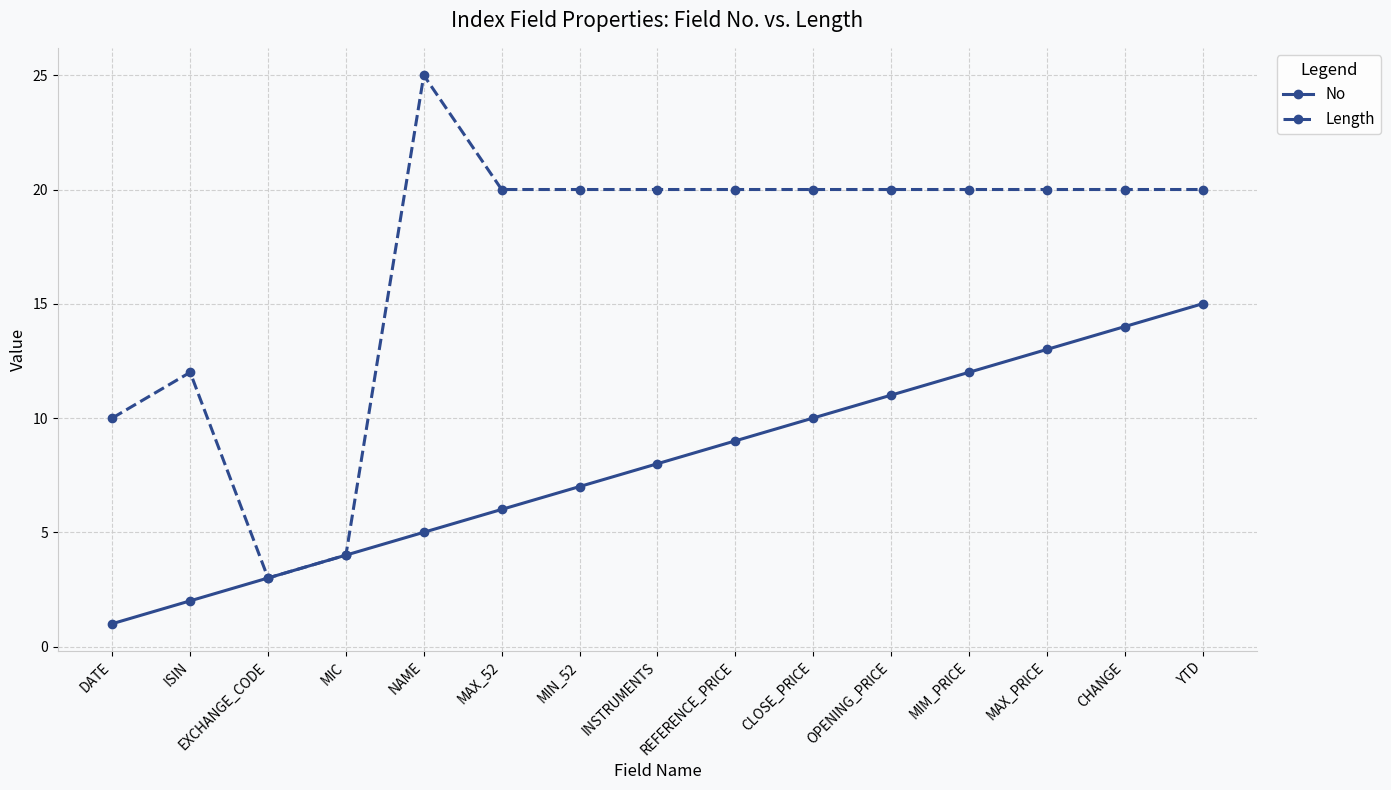

Is the value of No at EXCHANGE_CODE greater than the value of Length at REFERENCE_PRICE?

No